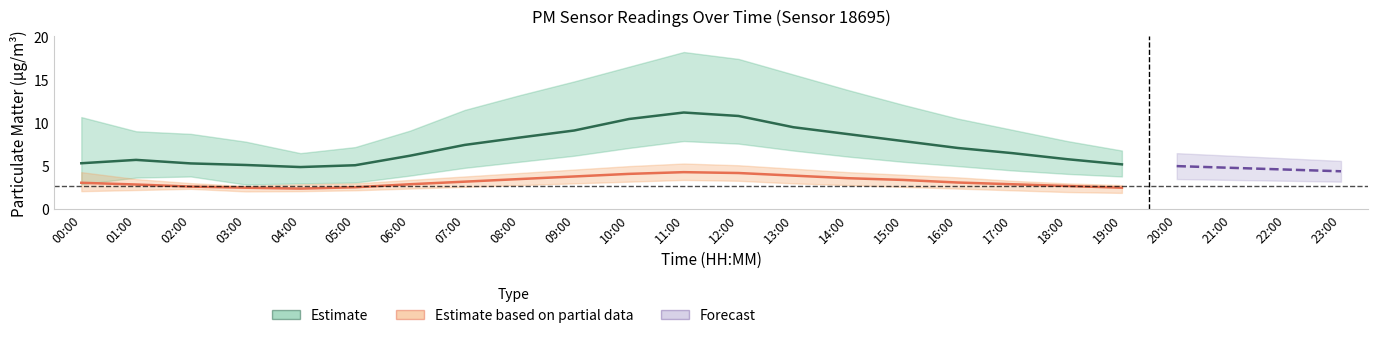

How many data points does each series have?

20